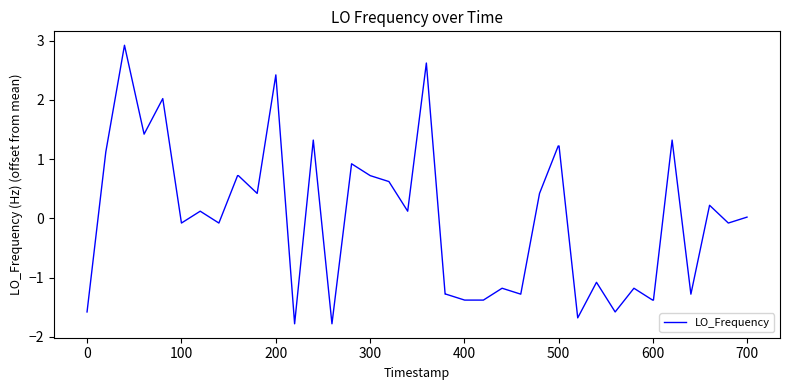

How many lines are shown in the chart?

1